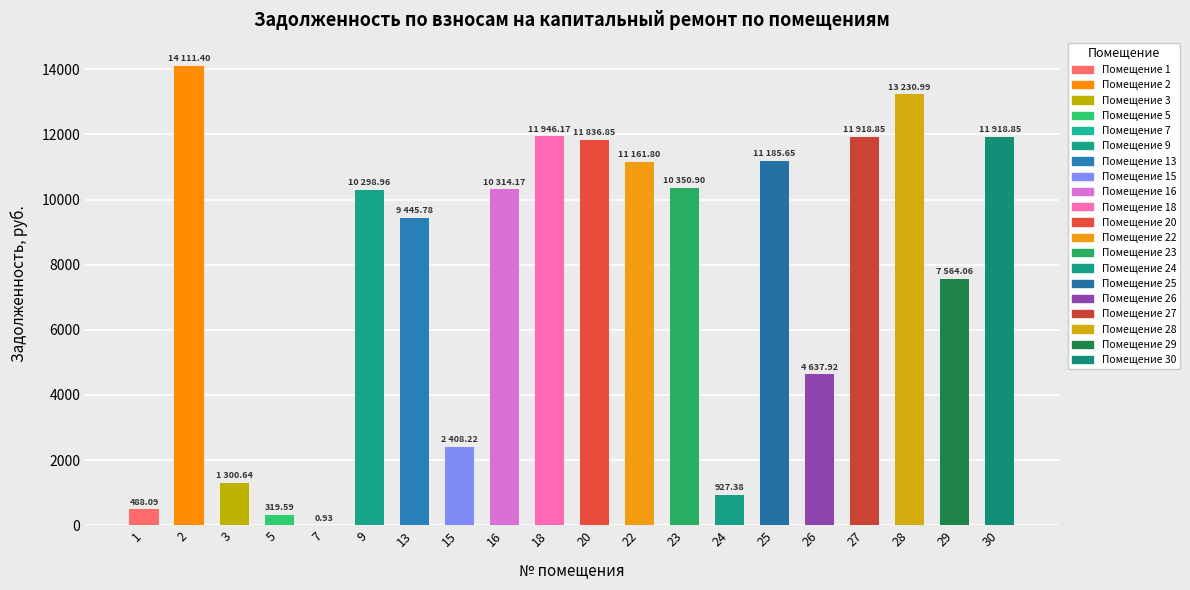

True or false: the data shows 416.7 at 5.

False